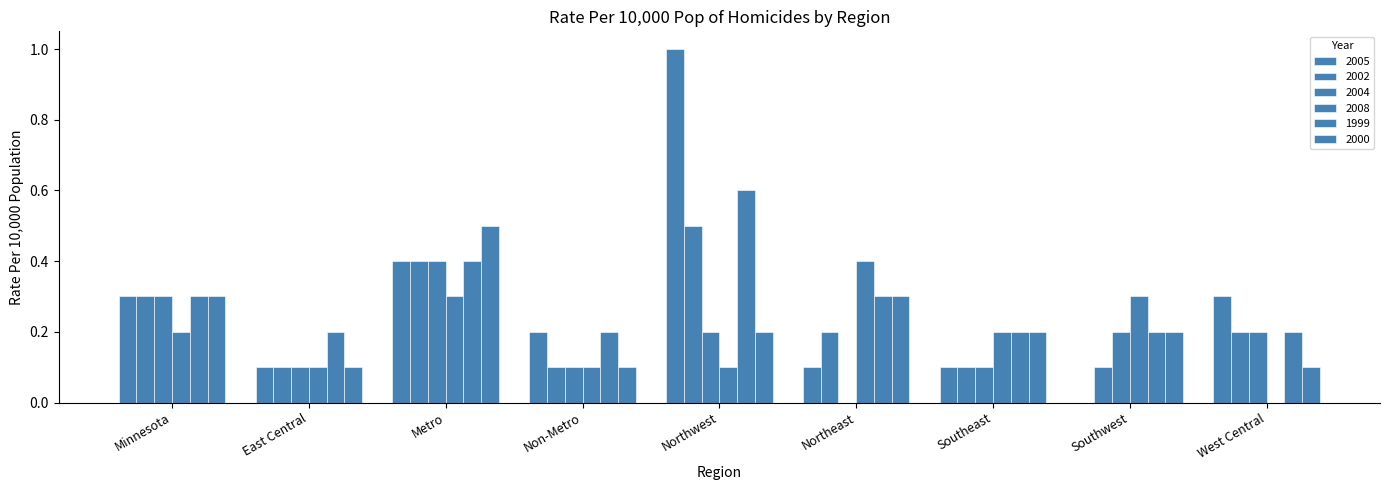

Does the chart contain stacked bars?

No